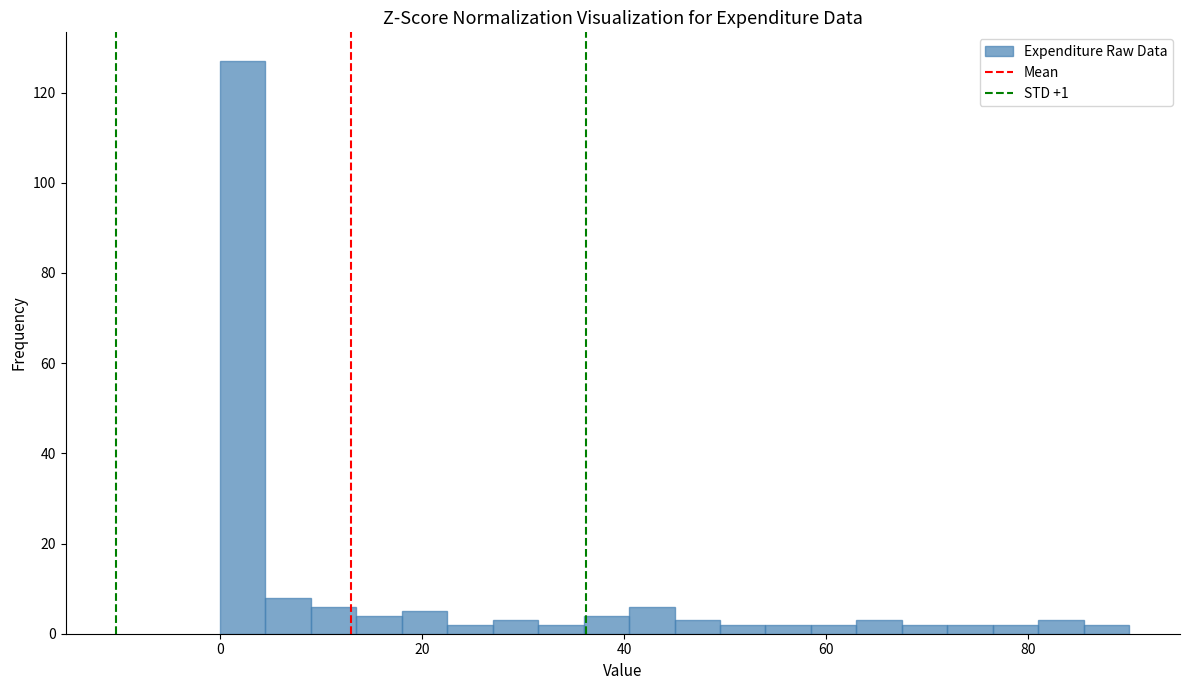

Around what value on the x-axis is the tallest bar? Give the approximate position of its centre, as read against the axis.

2